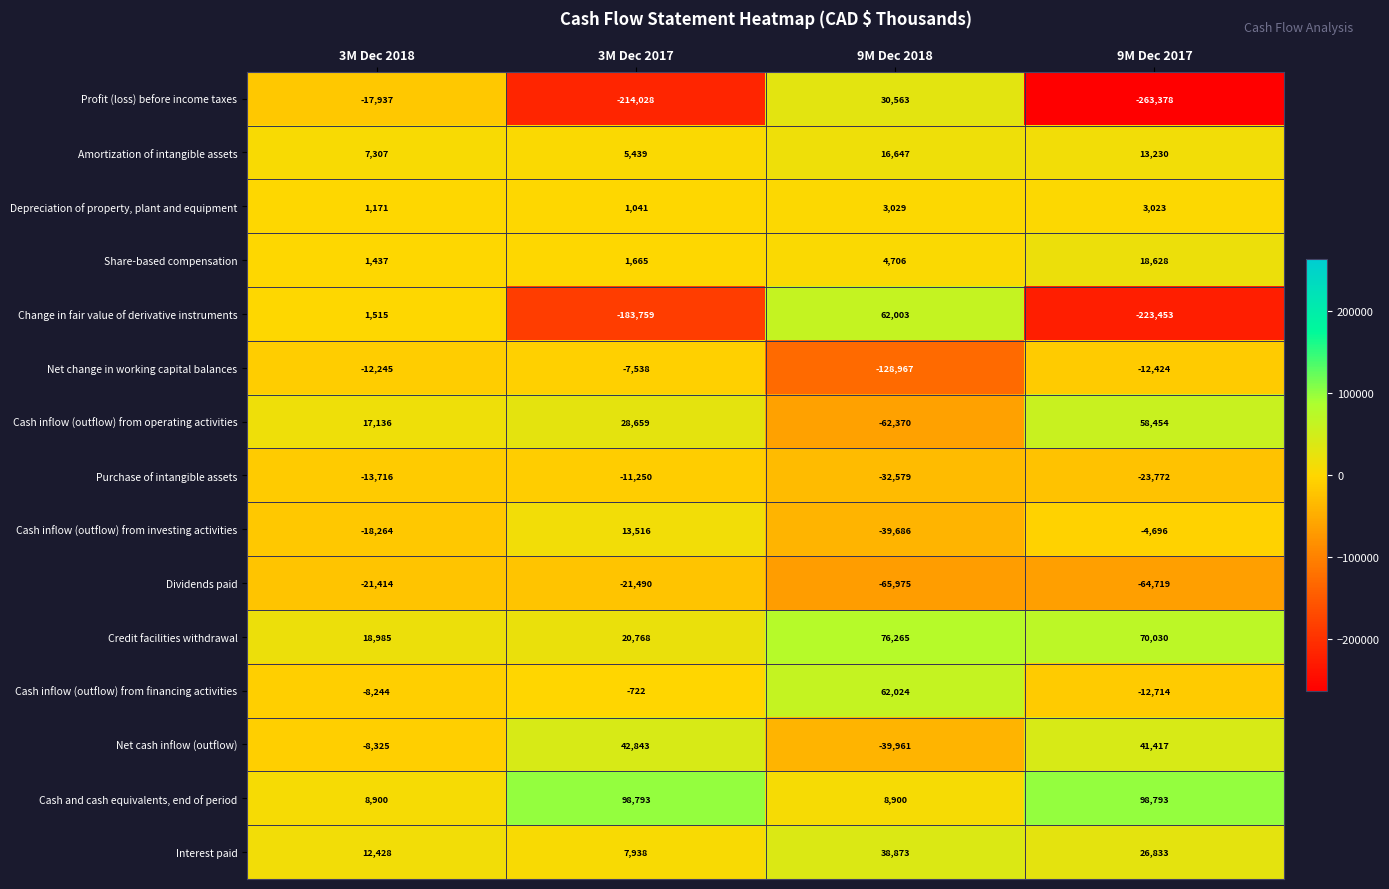

Which category has the lowest value across all series?

9M Dec 2017